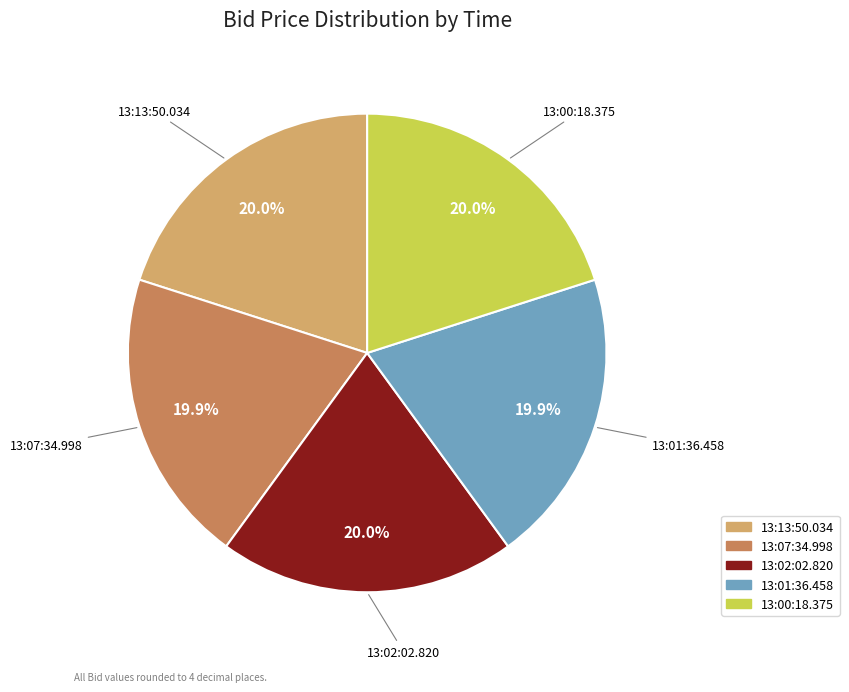

Is there any slice that represents more than half of the pie?

No